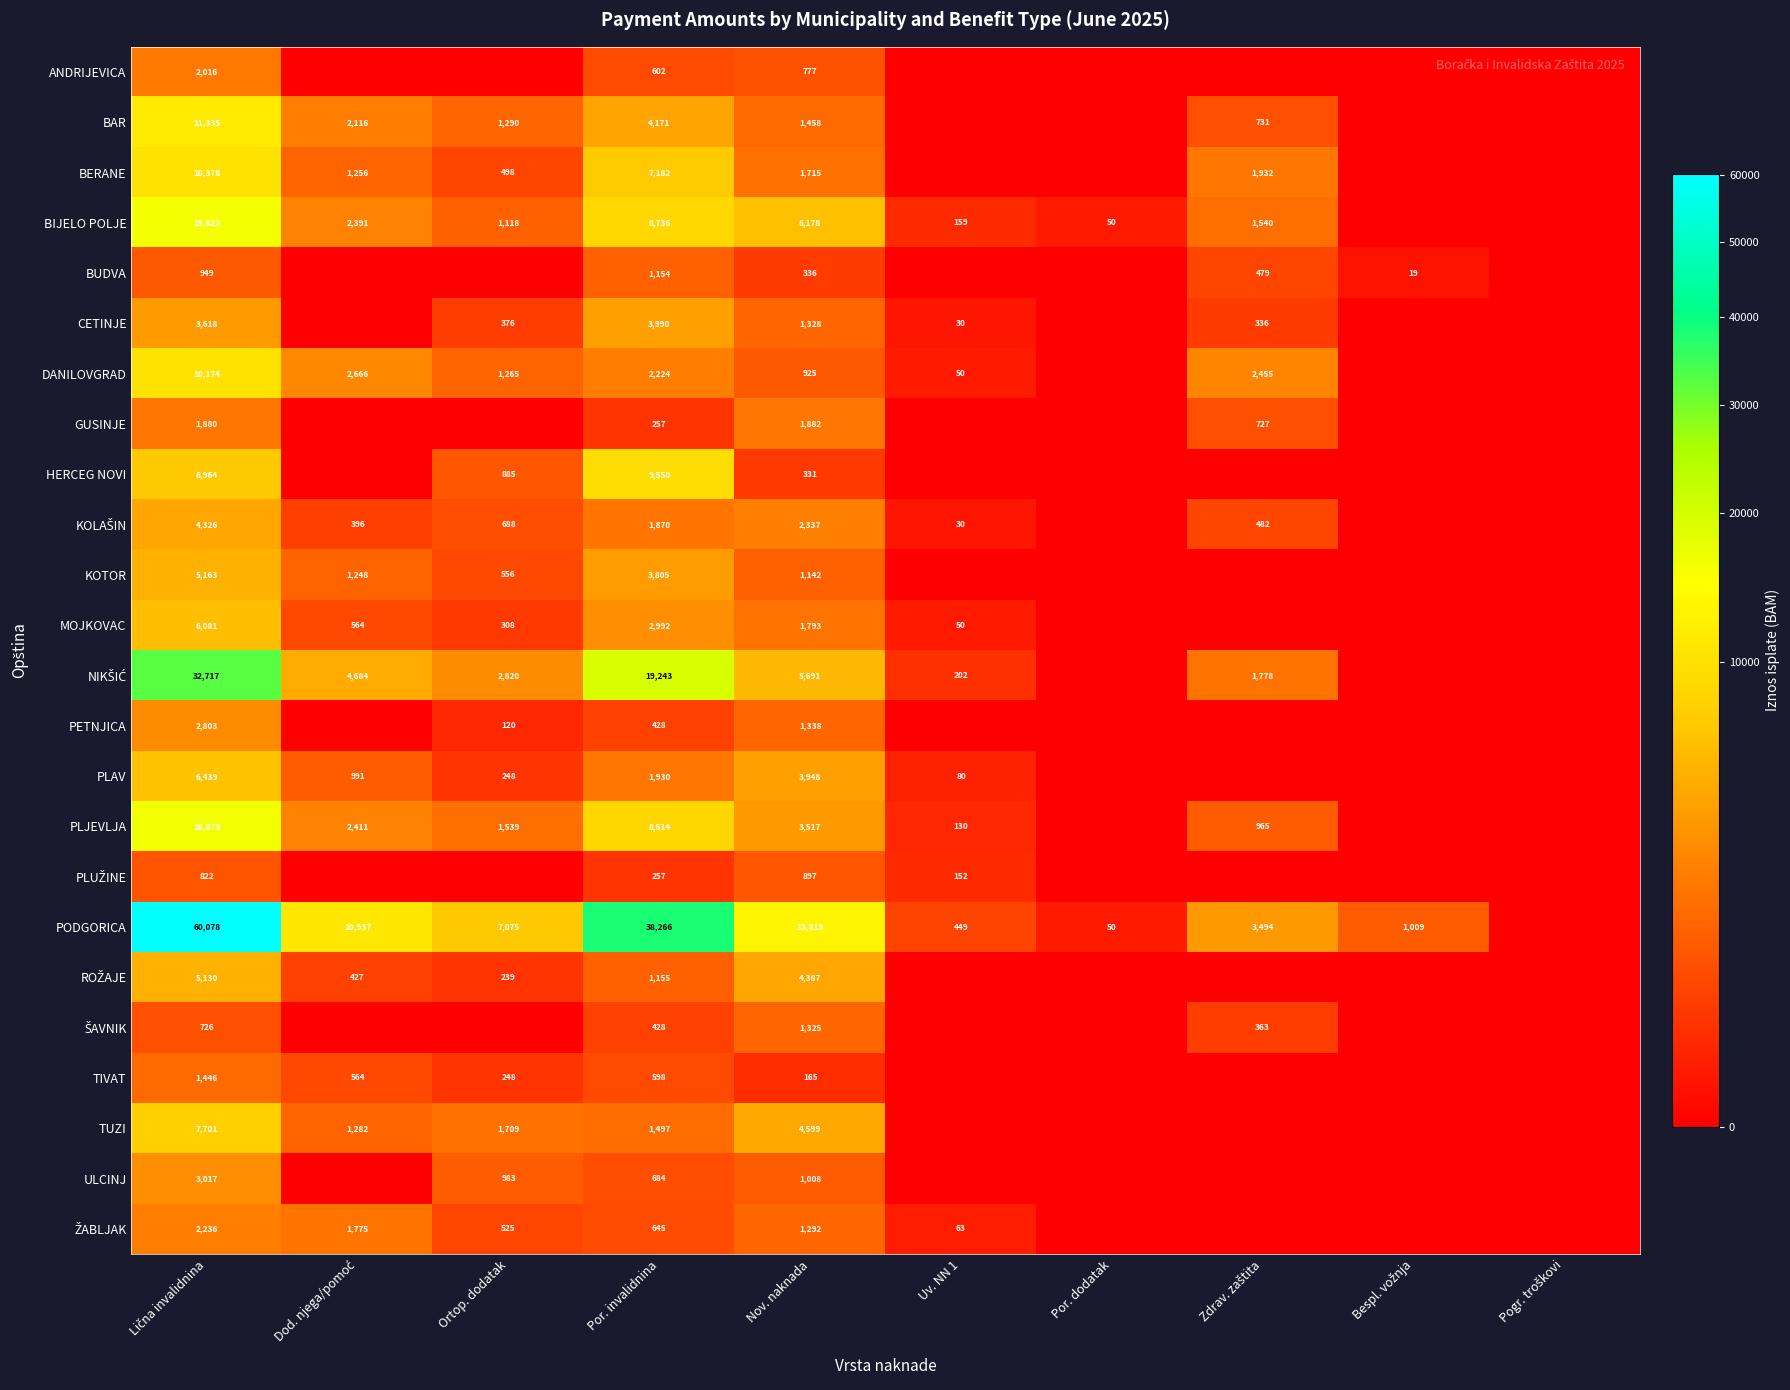

What is the difference between the BAR values at Por. invalidnina and Nov. naknada?

2713